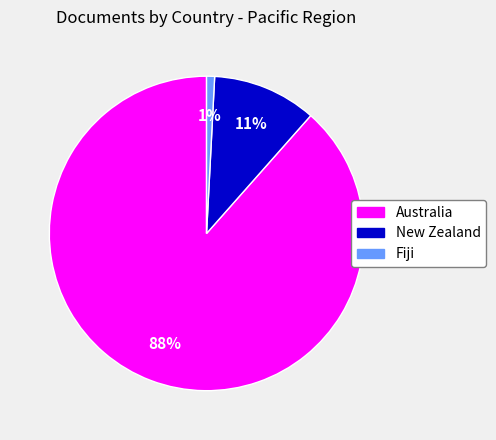

Between Fiji and New Zealand, which is larger?

New Zealand